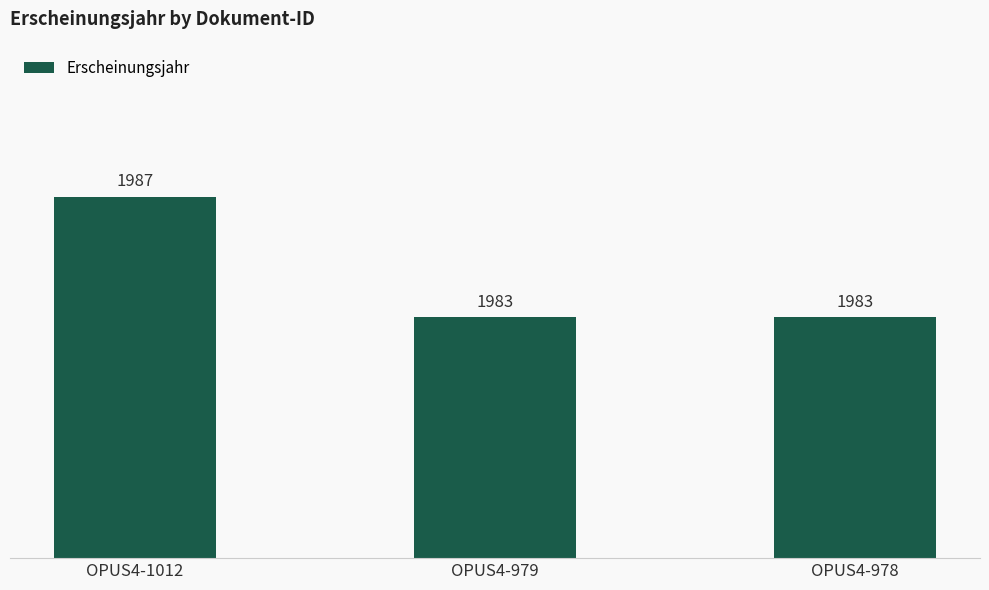

The chart shows a value of 850 at OPUS4-979. True or false?

False